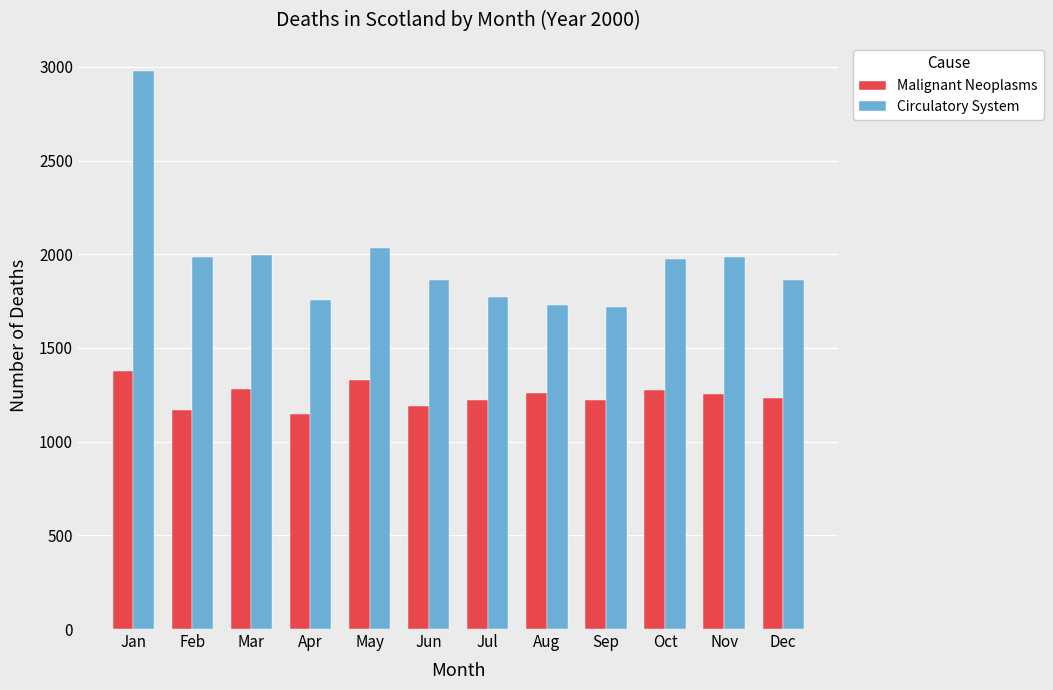

List the series in order of their overall mean, lowest first.

Malignant Neoplasms, Circulatory System